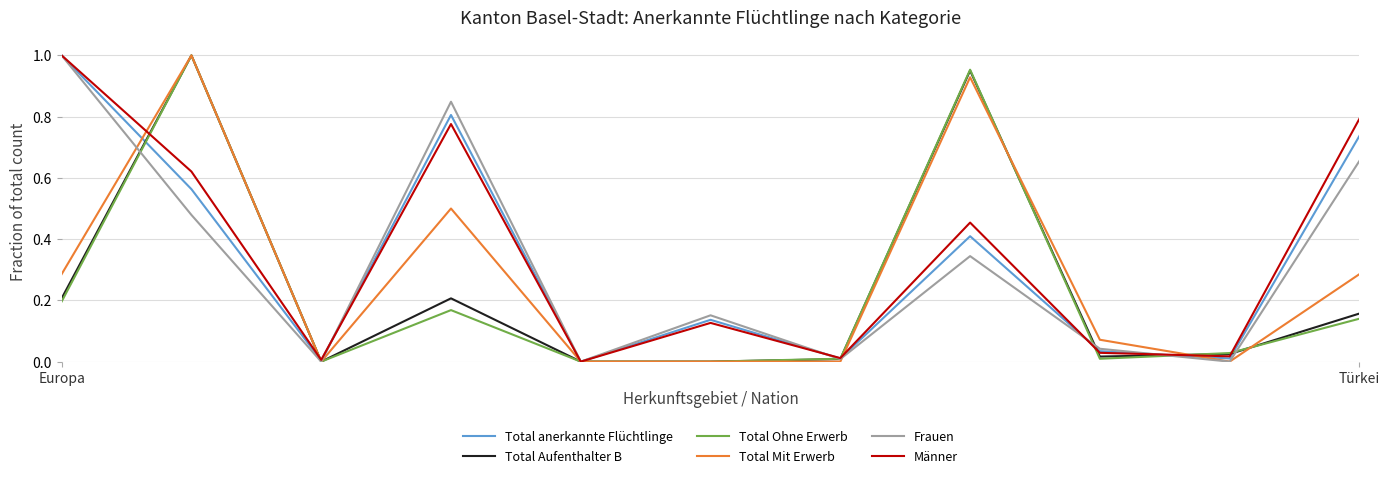

Which series has the largest total across all categories?

Männer